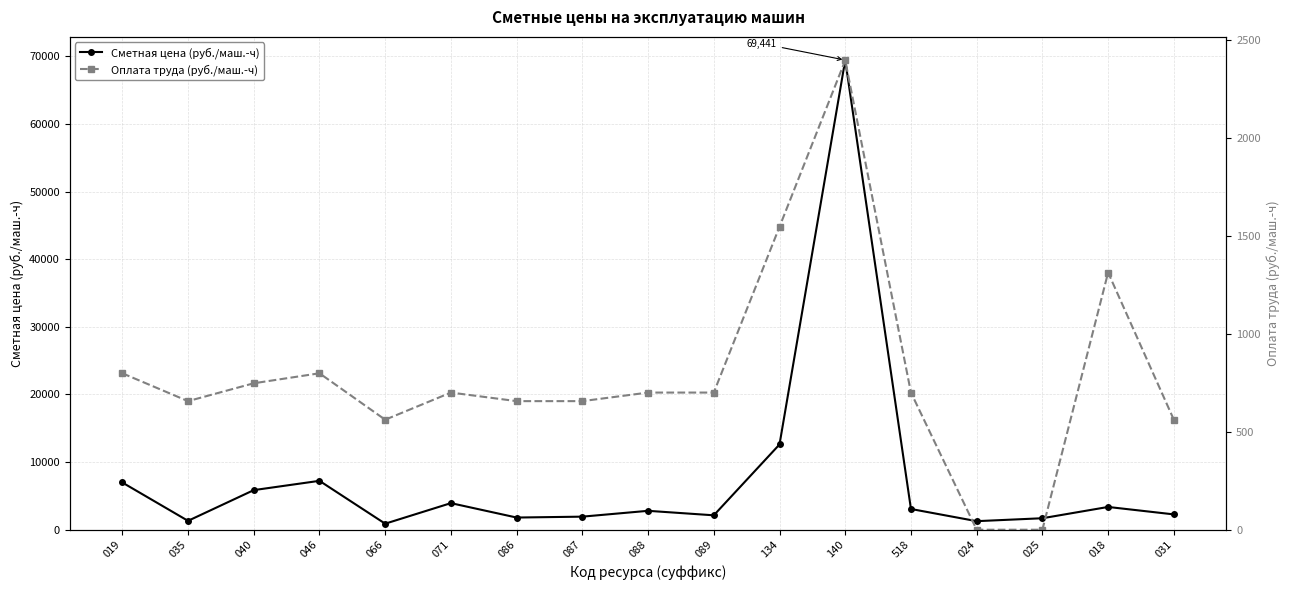

What is the label of the 5th point from the right?

518